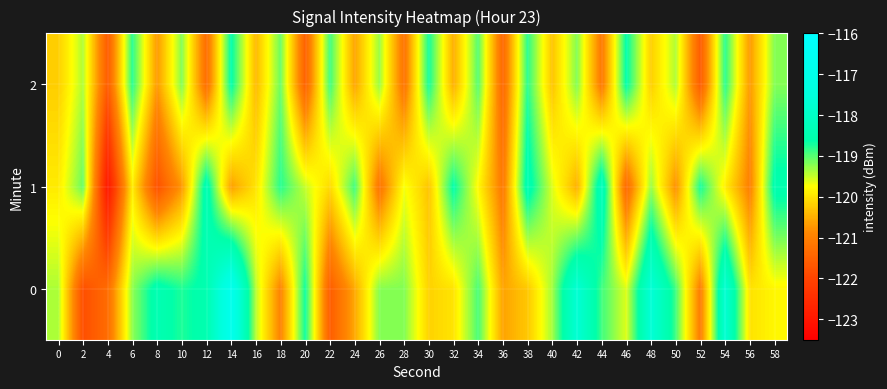

Reading right to left, list all the values displayed in this chart.

0: 58=-119.8	56=-120.0	54=-117.7	52=-121.0	50=-118.9	48=-117.7	46=-119.6	44=-118.9	42=-117.7	40=-119.3	38=-120.3	36=-120.6	34=-118.9	32=-120.0	30=-120.2	28=-119.2	26=-119.2	24=-120.6	22=-121.6	20=-118.7	18=-120.9	16=-119.4	14=-116.8	12=-118.5	10=-118.8	8=-118.4	6=-119.3	4=-121.3	2=-121.8	0=-119.4
1: 58=-118.5	56=-121.0	54=-119.9	52=-118.7	50=-120.8	48=-119.3	46=-121.4	44=-118.2	42=-120.5	40=-119.6	38=-118.4	36=-121.1	34=-119.8	32=-118.6	30=-120.3	28=-119.7	26=-121.2	24=-118.9	22=-120.1	20=-119.5	18=-118.8	16=-120.0	14=-120.6	12=-118.4	10=-120.7	8=-121.8	6=-119.9	4=-123.0	2=-119.1	0=-119.9
2: 58=-119.2	56=-120.7	54=-118.8	52=-121.6	50=-119.4	48=-120.2	46=-118.6	44=-121.1	42=-119.2	40=-120.3	38=-118.8	36=-121.4	34=-119.0	32=-120.5	30=-118.7	28=-121.2	26=-119.3	24=-120.6	22=-118.9	20=-121.5	18=-119.1	16=-120.4	14=-118.6	12=-121.3	10=-119.2	8=-120.7	6=-118.8	4=-121.6	2=-119.4	0=-120.2